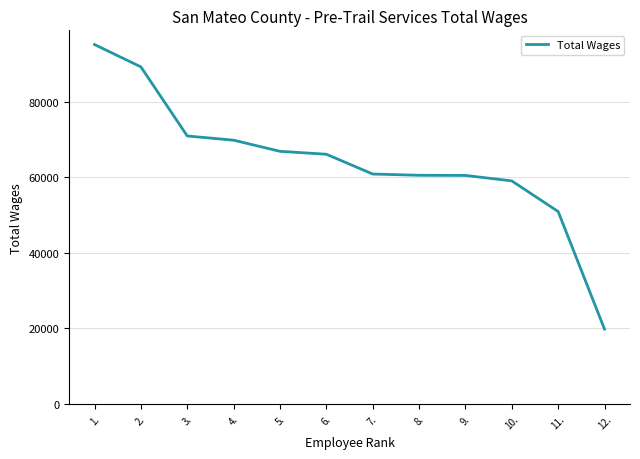

Does the chart have visible grid lines?

Yes